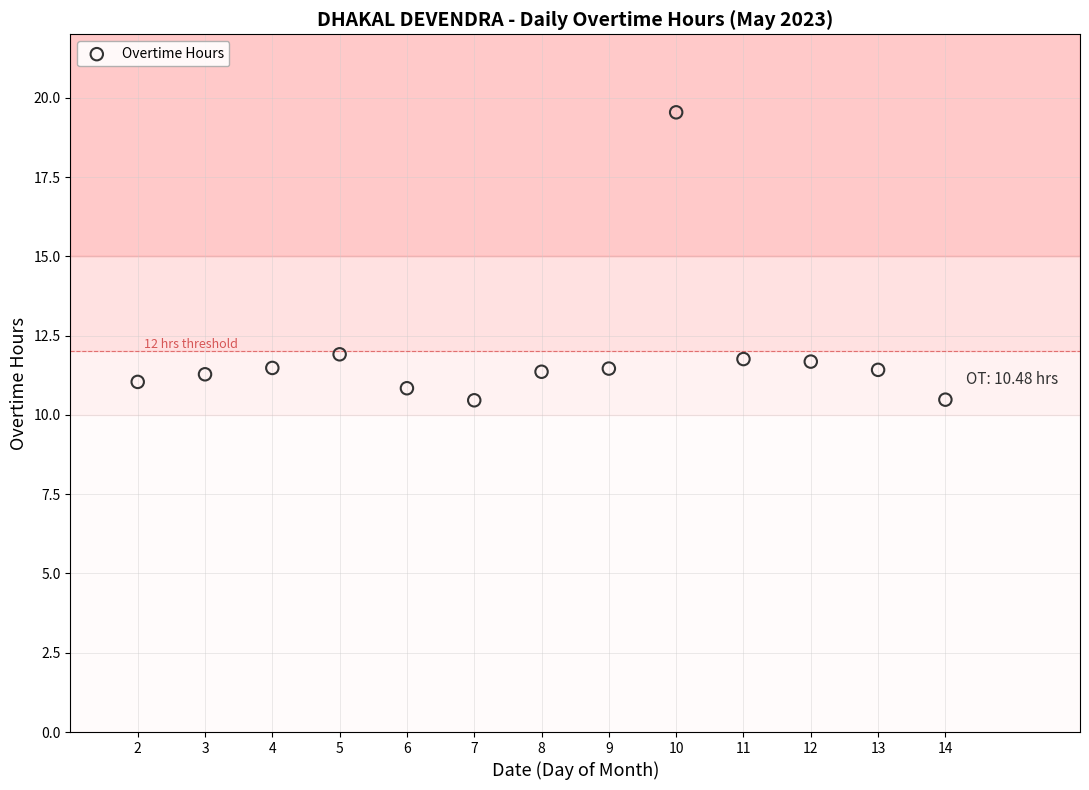

What is the range of Y values (max minus min)?

9.1